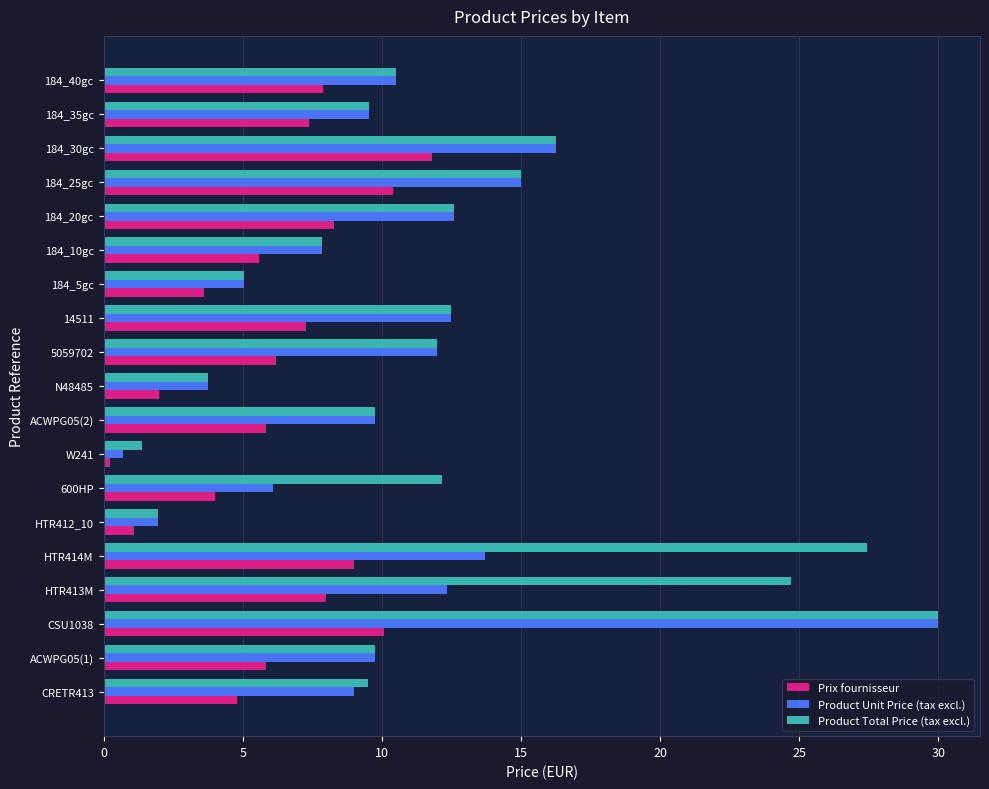

Is the value of Product Unit Price (tax excl.) at CSU1038 greater than the value of Product Total Price (tax excl.) at 14511?

Yes